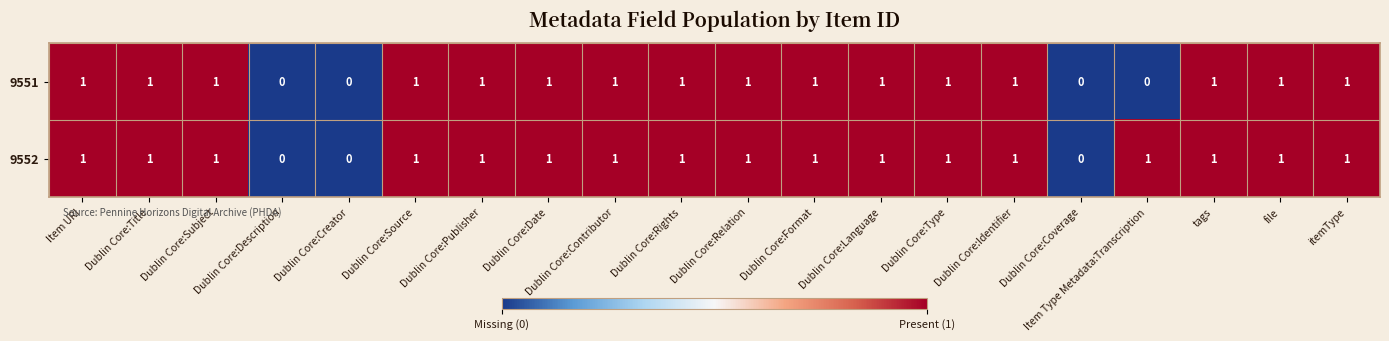

How many values in the 9552 series are below 1?

3